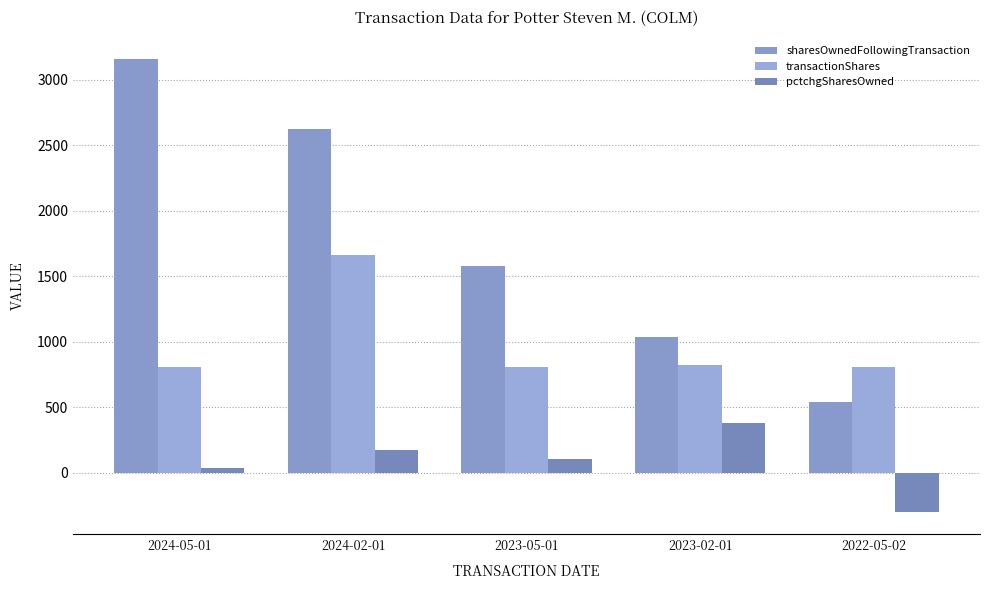

At which label does pctchgSharesOwned reach its minimum?

2022-05-02